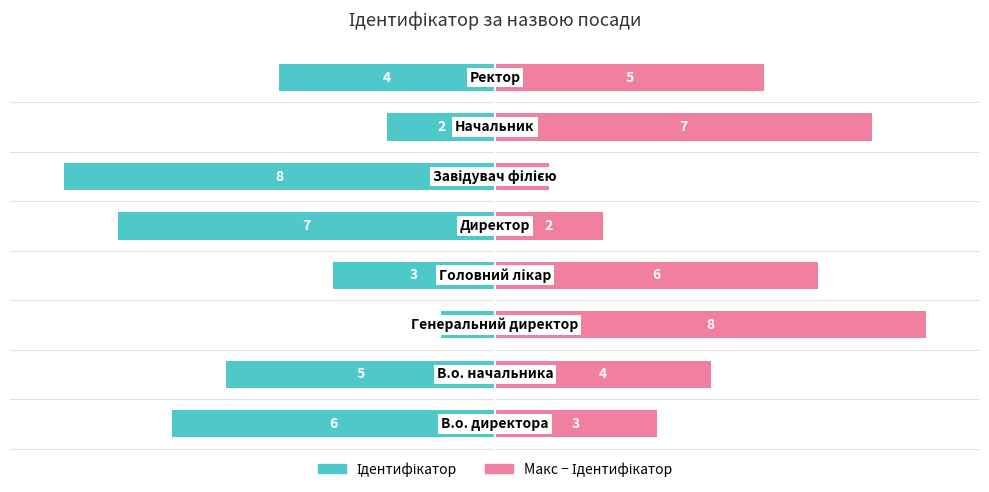

What is the lowest value of the (Макс - Ідентифікатор) series?

1